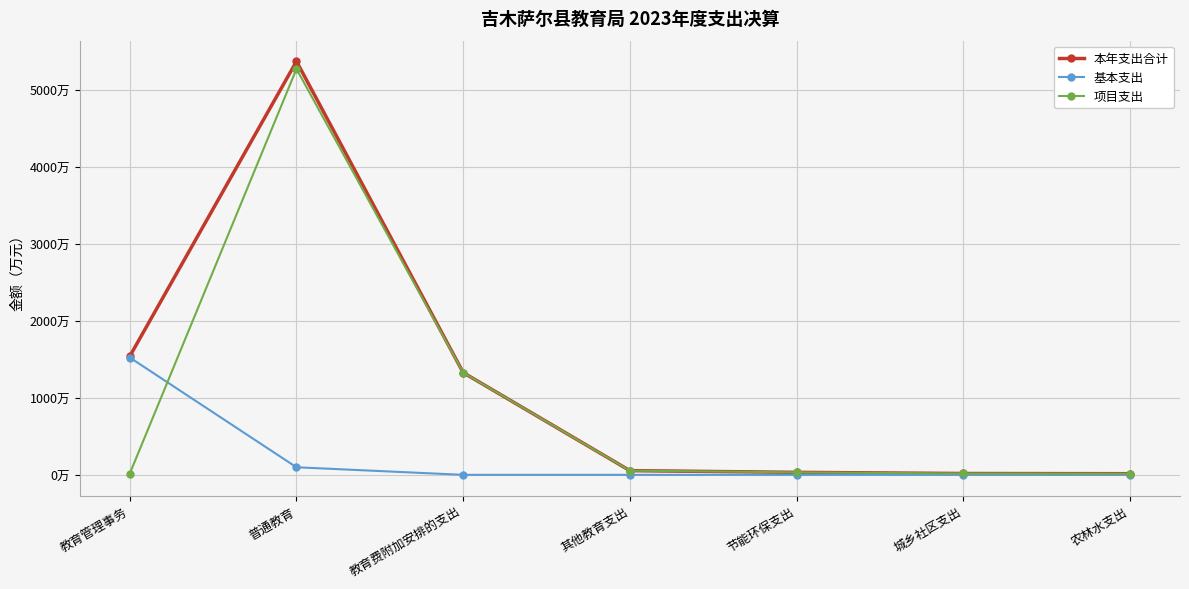

What are all the series names shown in the legend?

本年支出合计, 基本支出, 项目支出